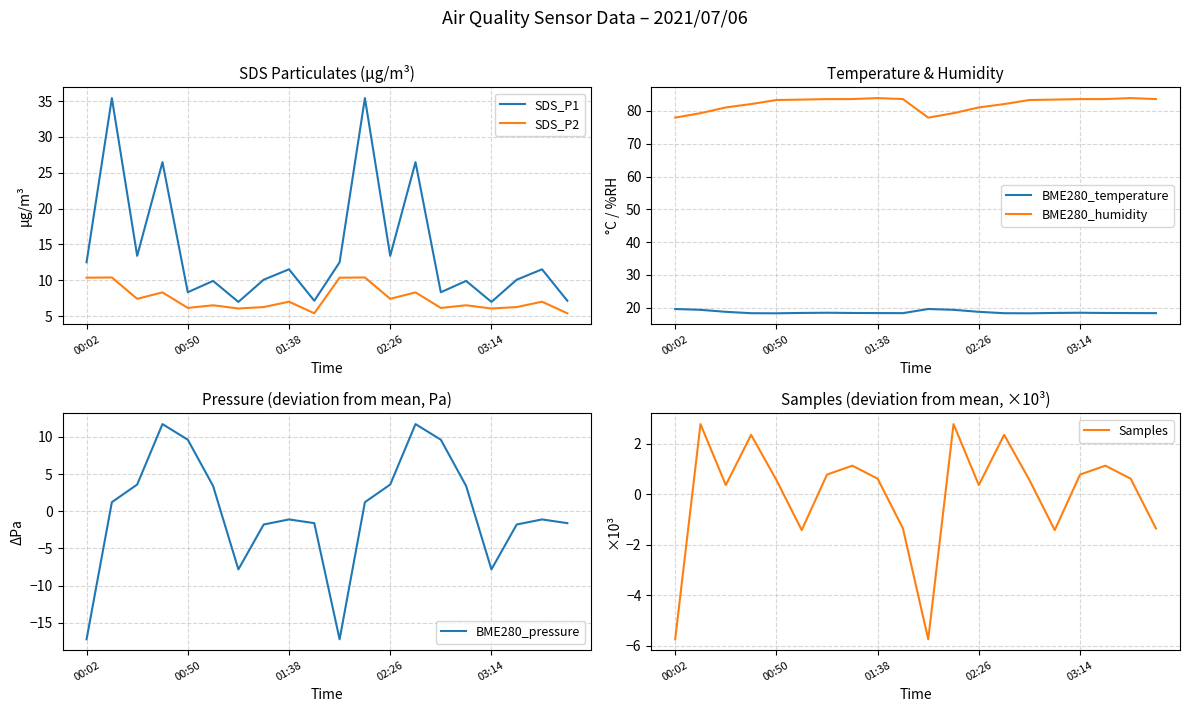

Is the value of BME280_temperature at 14 greater than the value of Samples at 13?

Yes